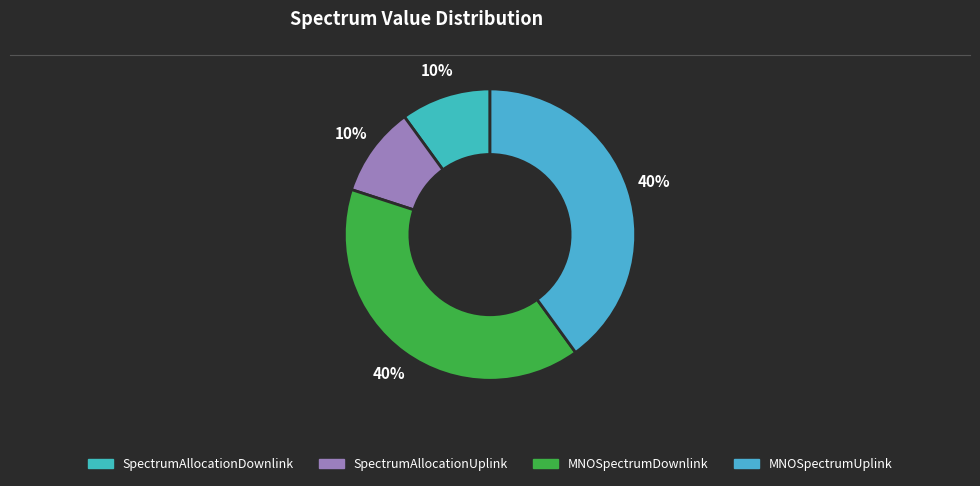

True or false: SpectrumAllocationUplink accounts for 10% of the total.

True